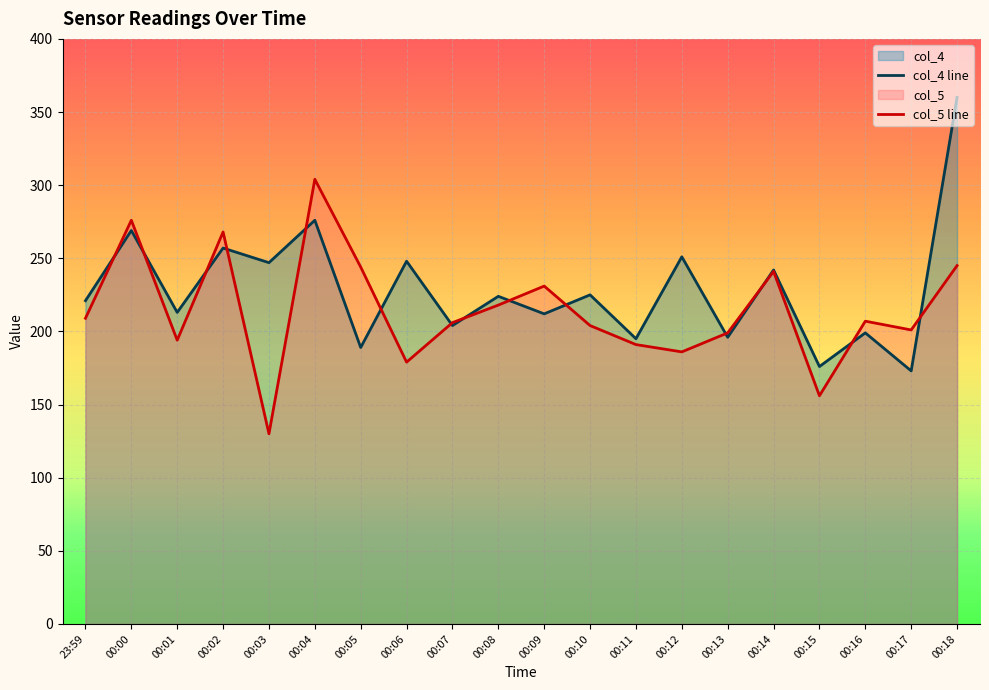

What is the total value across all series at 00:10?

429